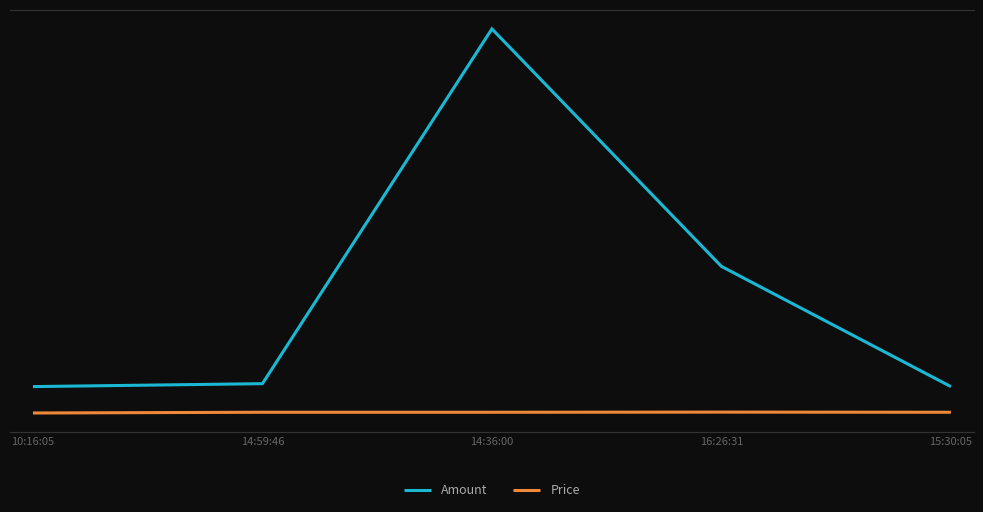

What is the value of the Price point at the 1st from the left?

11.0